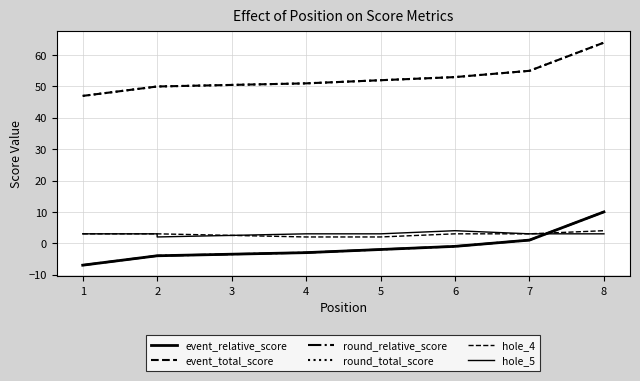

True or false: round_total_score has a value of 22 at 5.

False